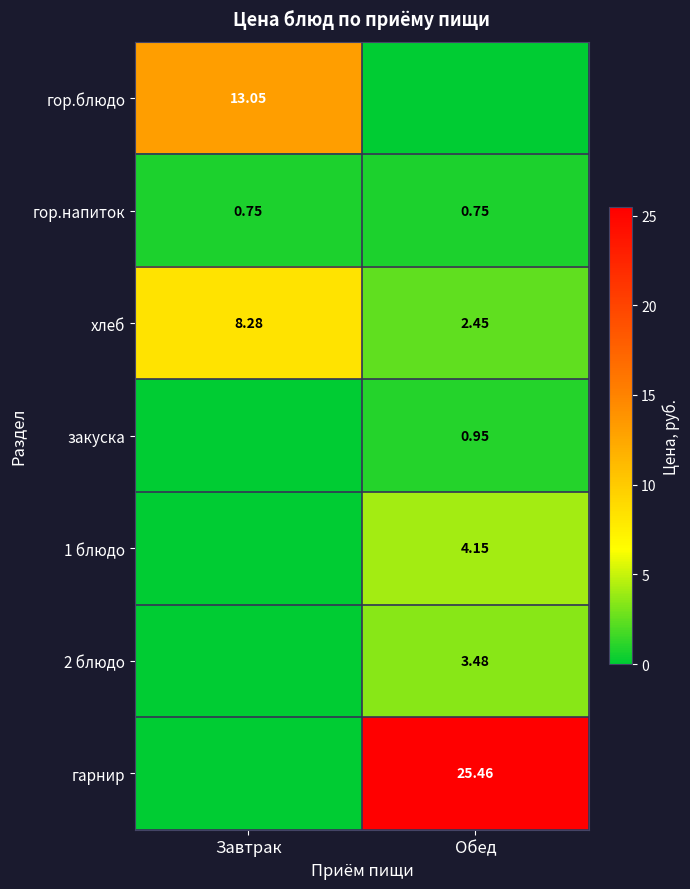

Which has a higher value, Обед or Завтрак?

Завтрак